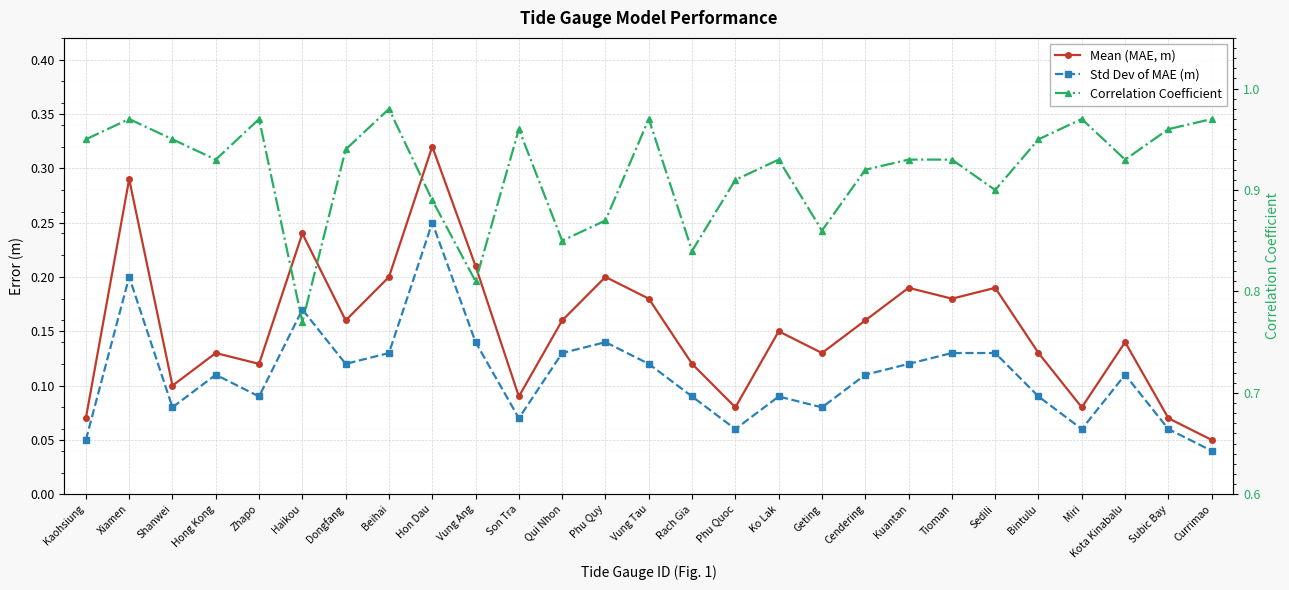

True or false: Mean (MAE, m) and Std Dev of MAE (m) cross at least once.

False